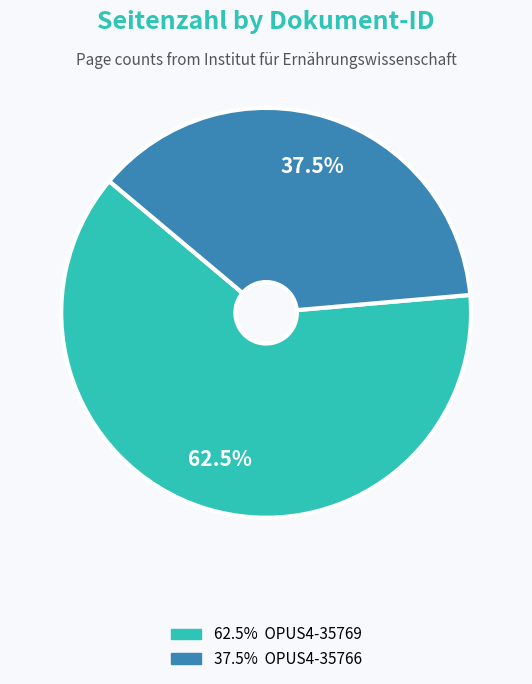

How many slices are in this pie chart?

2